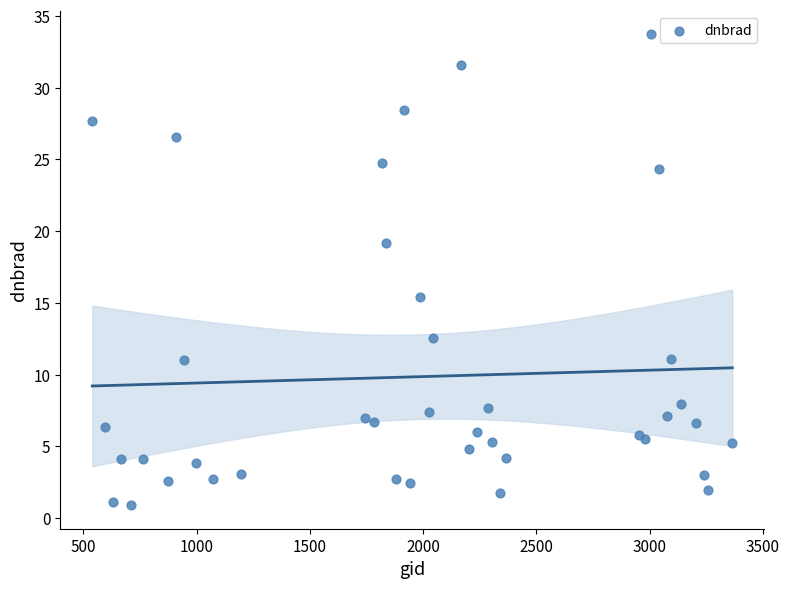

What Y value in the scatter plot is closest to 17?

15.4